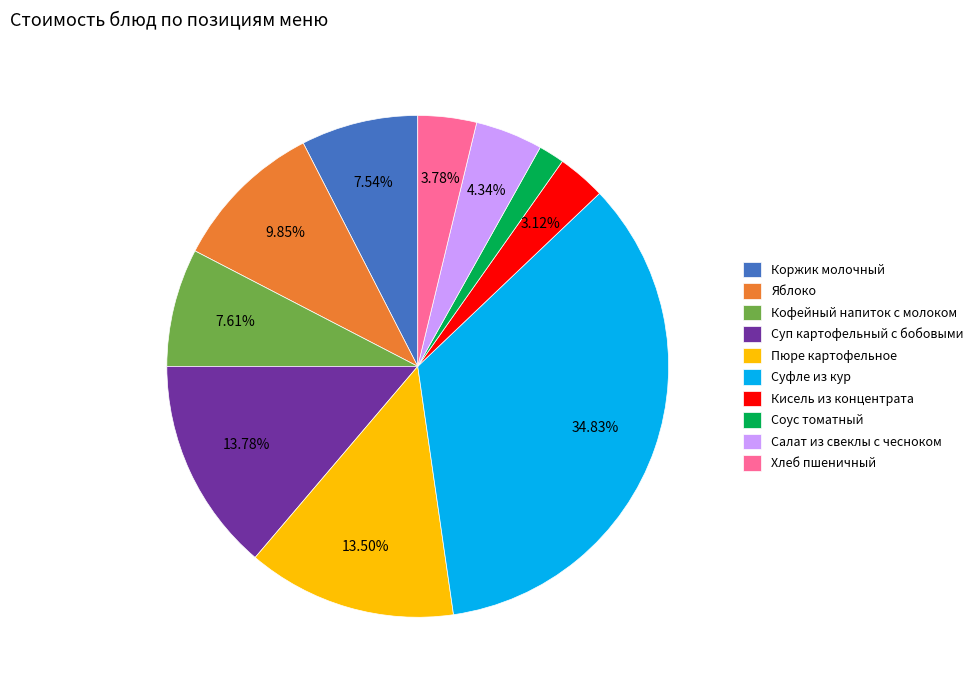

Which category has the biggest portion of the pie?

Суфле из кур